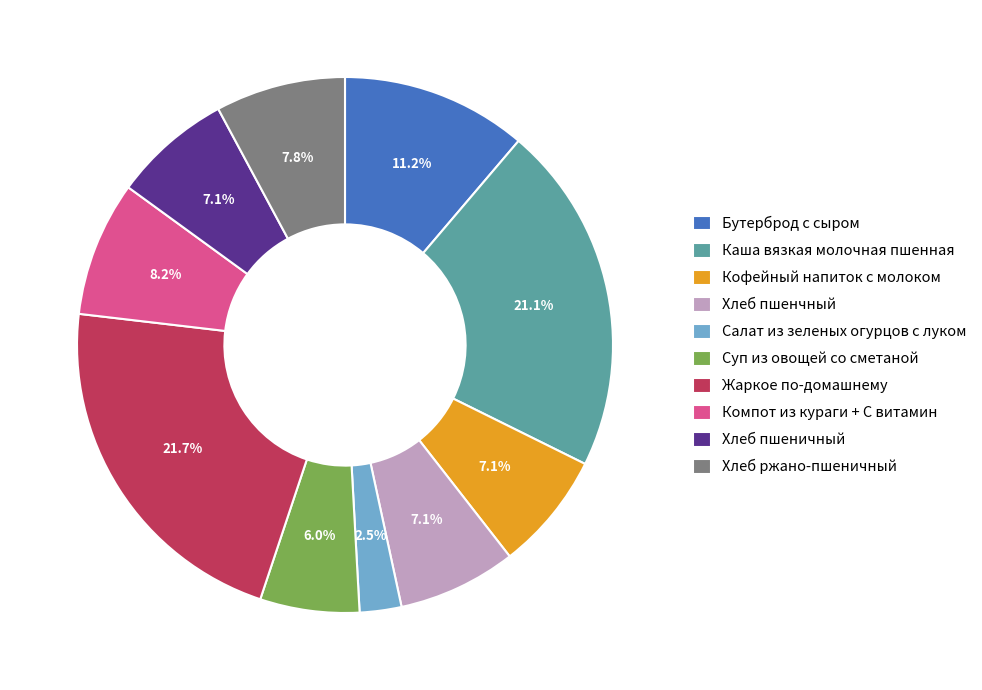

What percentage is NOT represented by Хлеб пшеничный?

92.9%